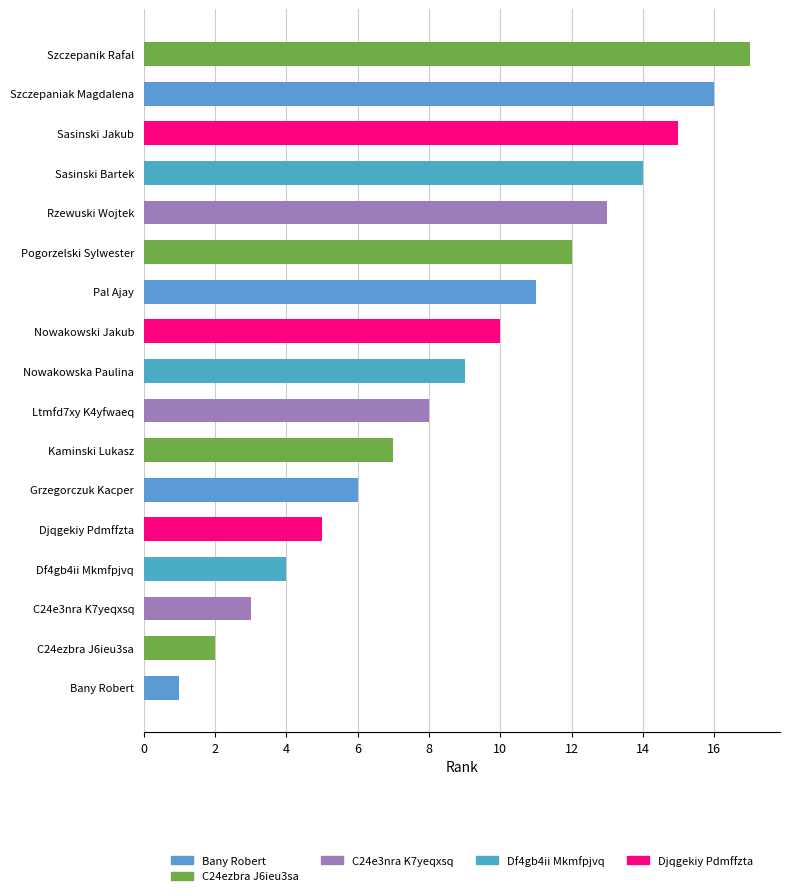

The chart shows a value of 1 at Djqgekiy Pdmffzta. True or false?

False